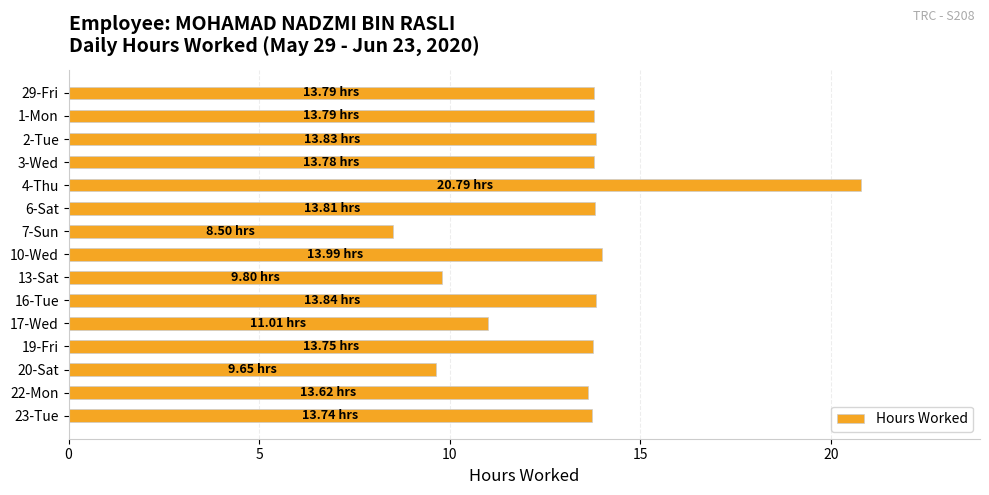

What is the sum of the values at 29-Fri and 6-Sat?

27.6